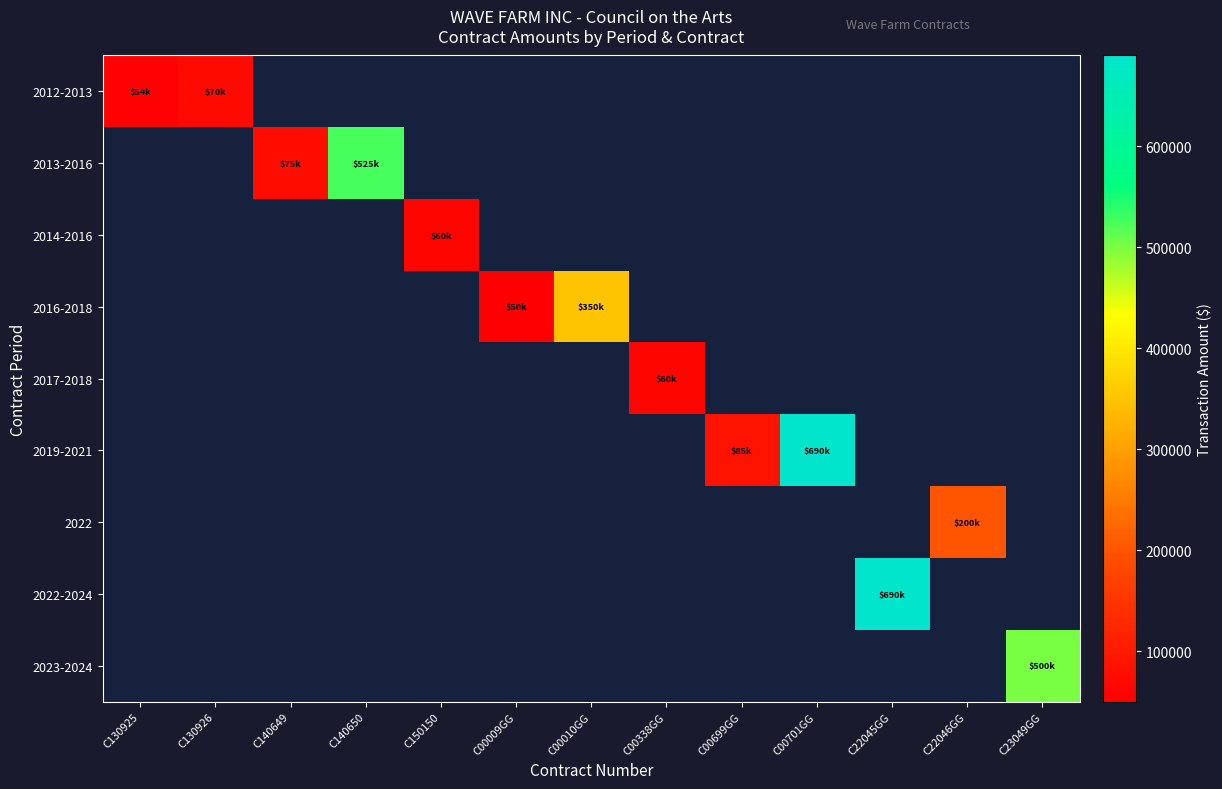

How many data points does each series have?

13